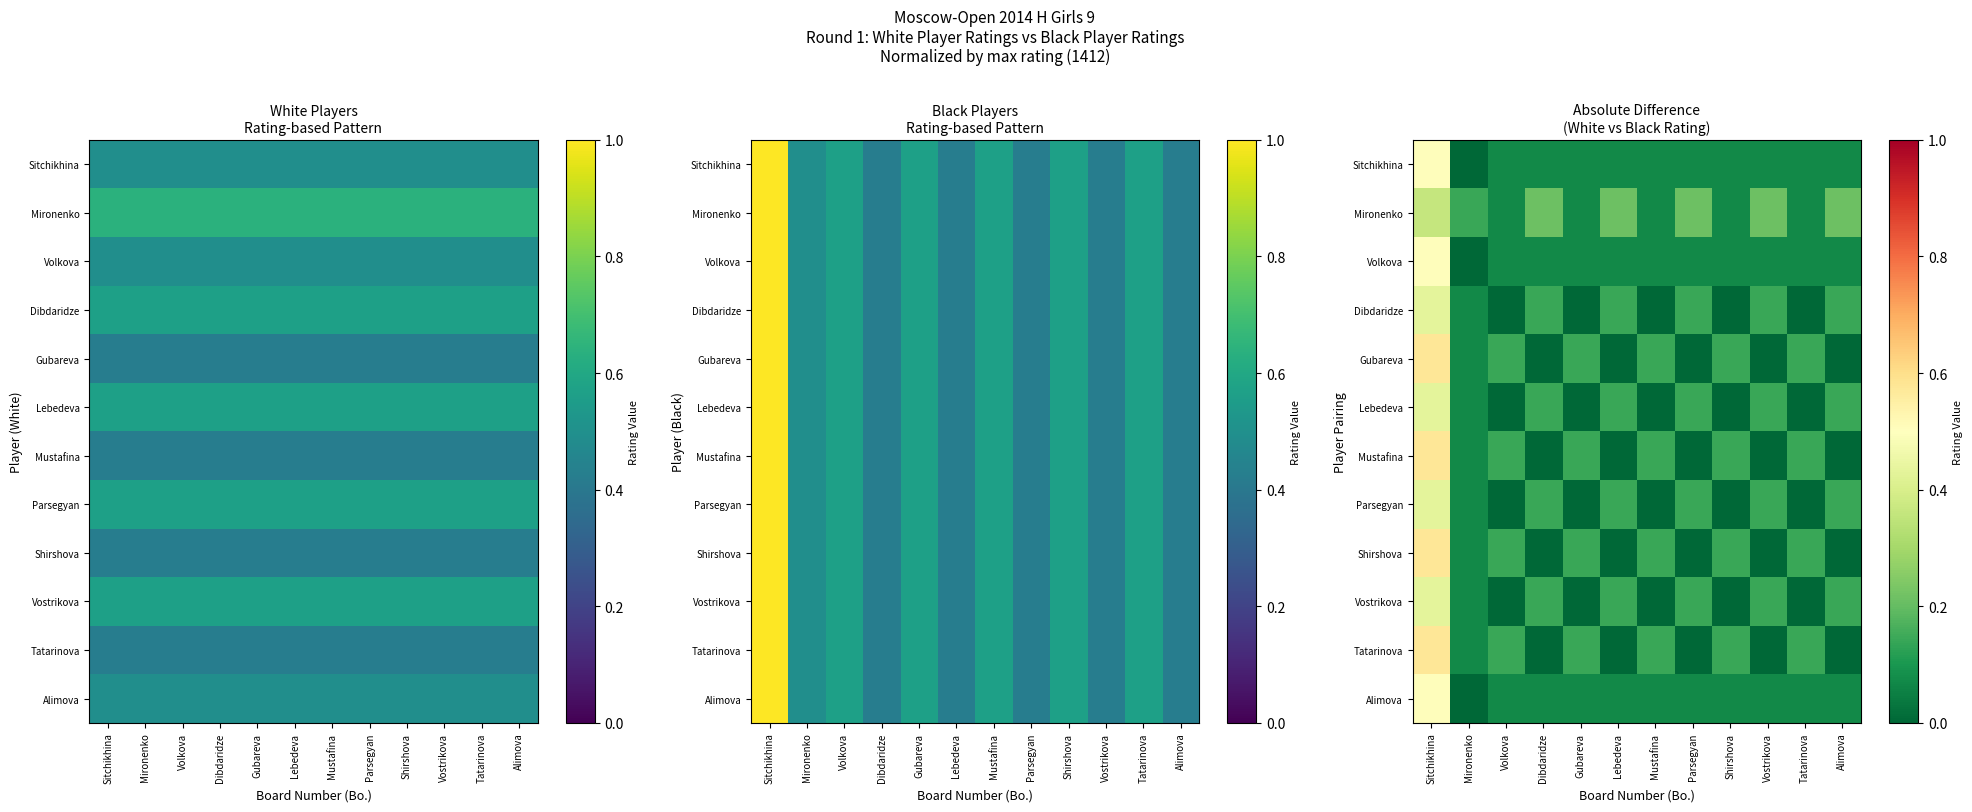

Where is Alimova nearest to the value 0?

Mironenko